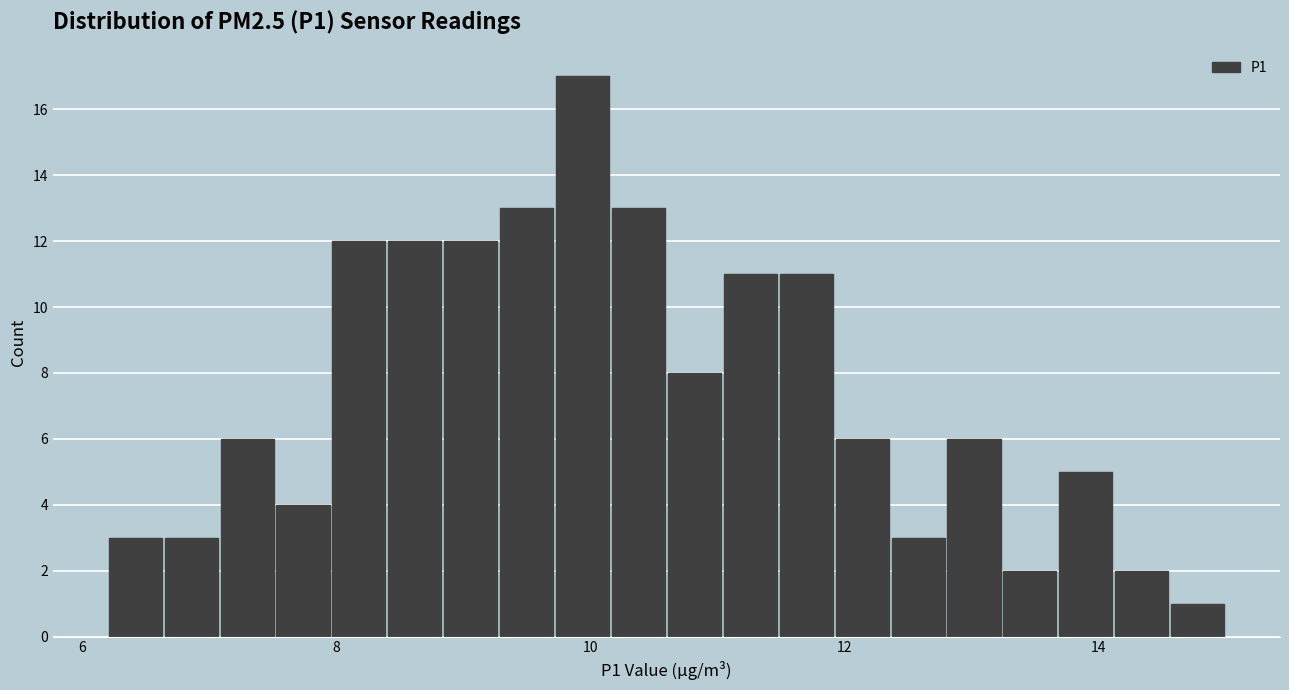

Read against the x-axis, roughly where is the centre of the tallest bar?

10.0